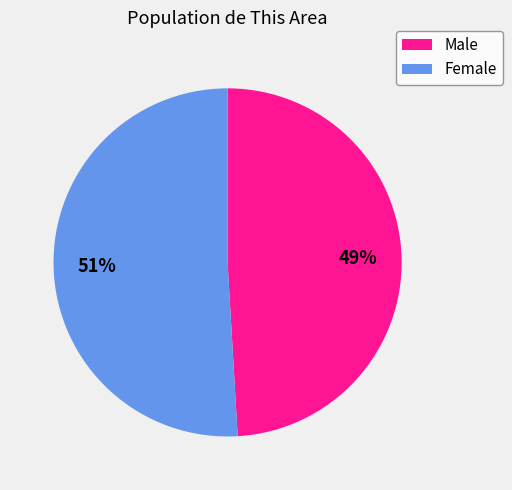

Is the sum of Female and Male greater than half?

Yes